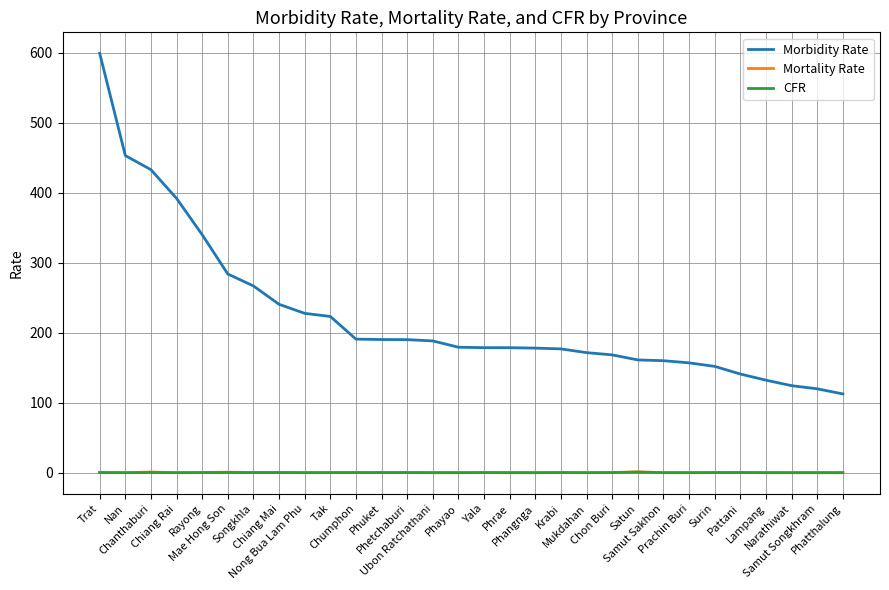

How many lines are shown in the chart?

3